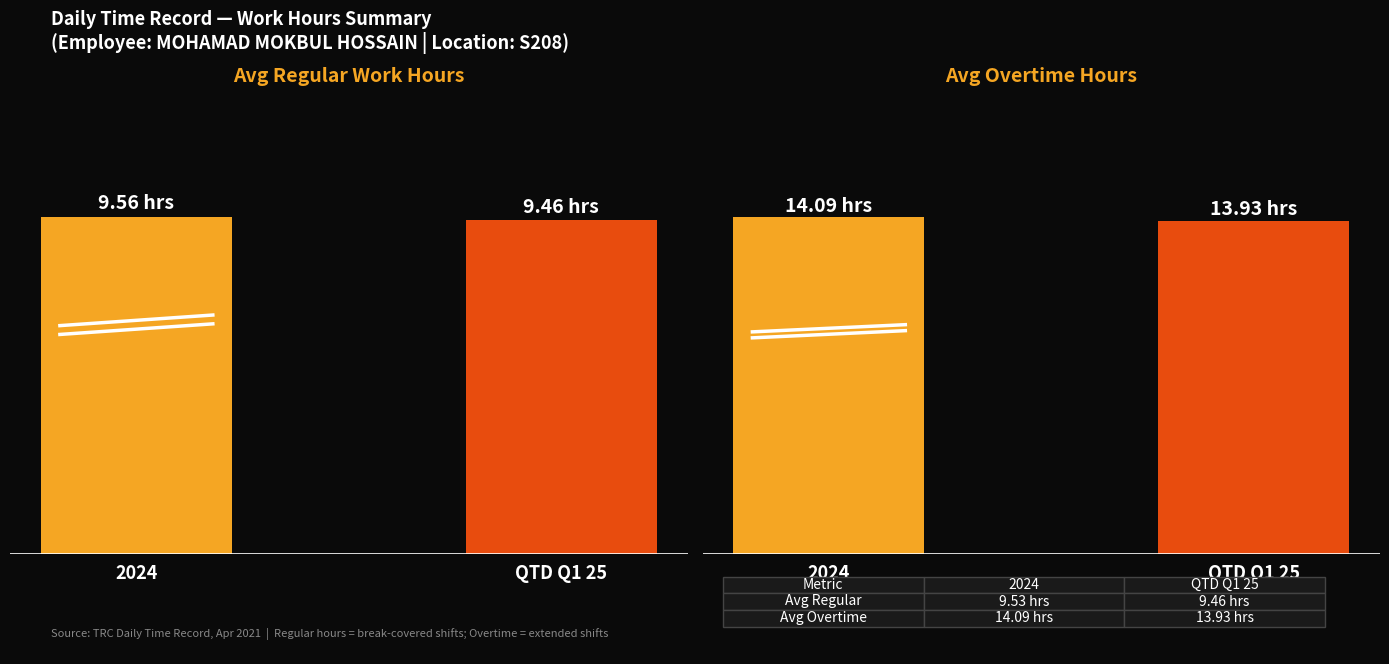

What is the difference between the maximum and minimum values?

0.1